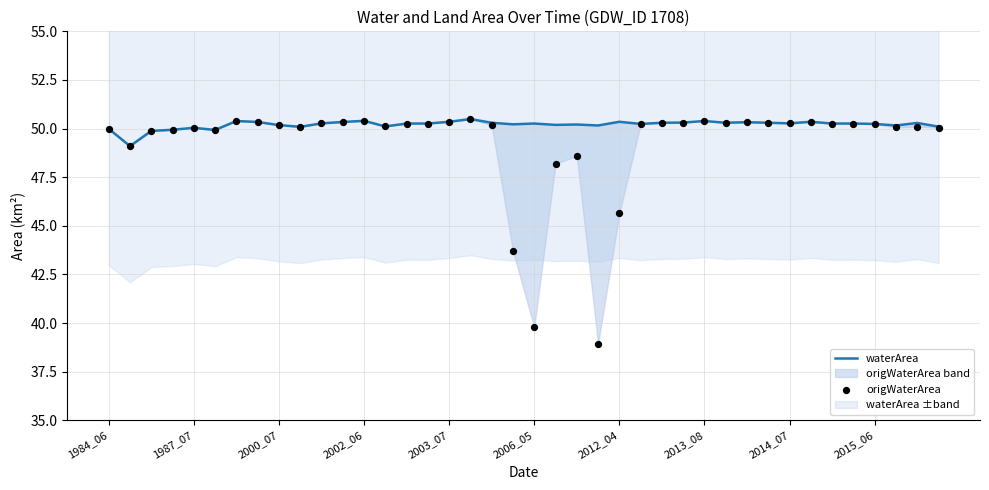

What are all the series names shown in the legend?

waterArea, origWaterArea